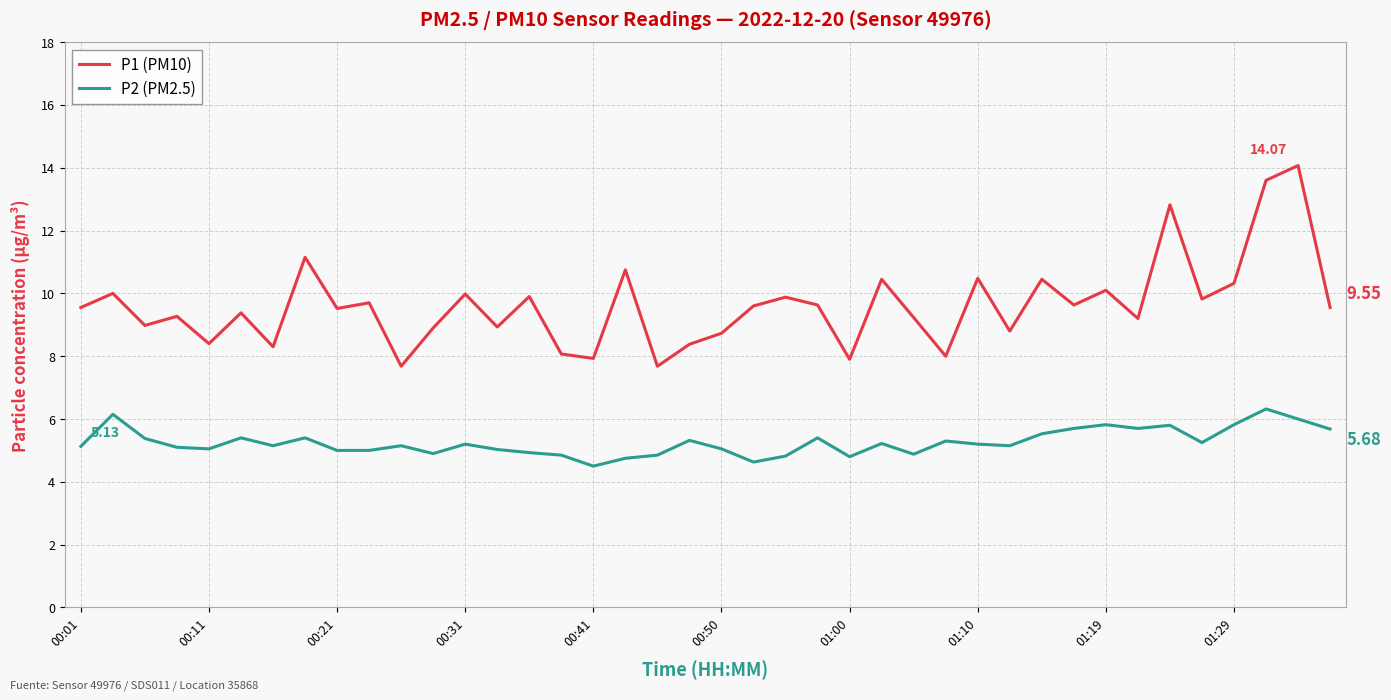

Which series has the widest spread of values?

P1 (PM10)